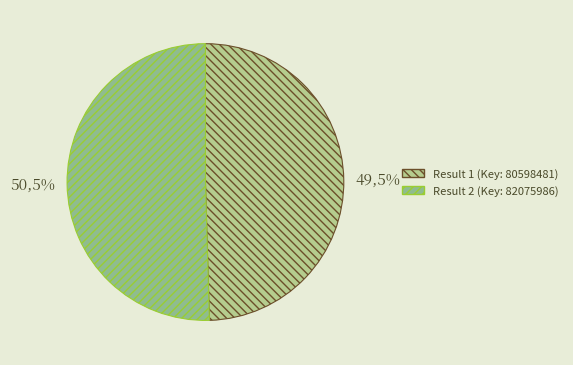

What is the majority slice?

2